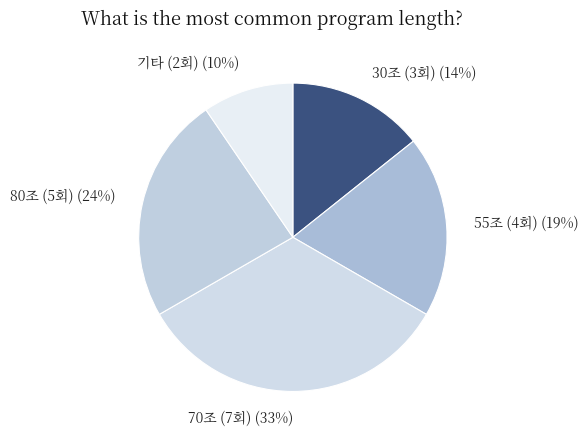

Is there a majority slice in this chart?

No